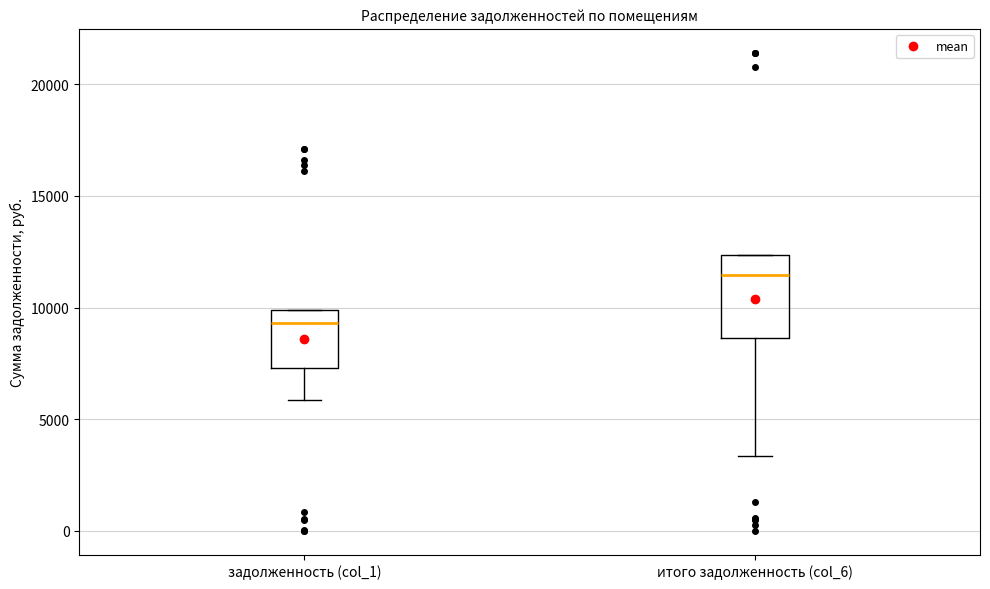

Reading left to right, read every box against the y-axis: the position of its median line, the range the box covers, and the ends of its whiskers. The values are not printed on the chart, so give them approximately, as read against the axis.

задолженность (col_1): median 9500, box 7500 to 10000, whiskers 6000 to 10000
итого задолженность (col_6): median 11500, box 8500 to 12500, whiskers 3500 to 12500